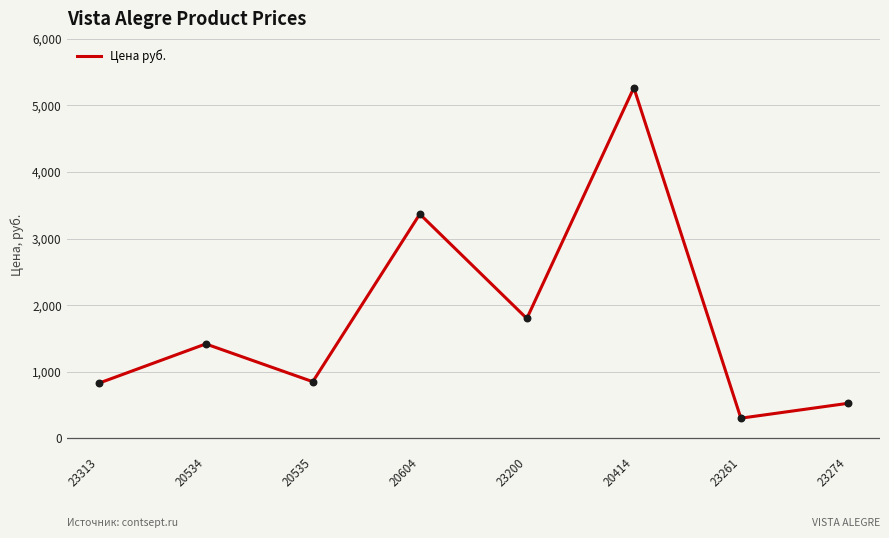

What is the change in value from 20535 to 20604?

+2517